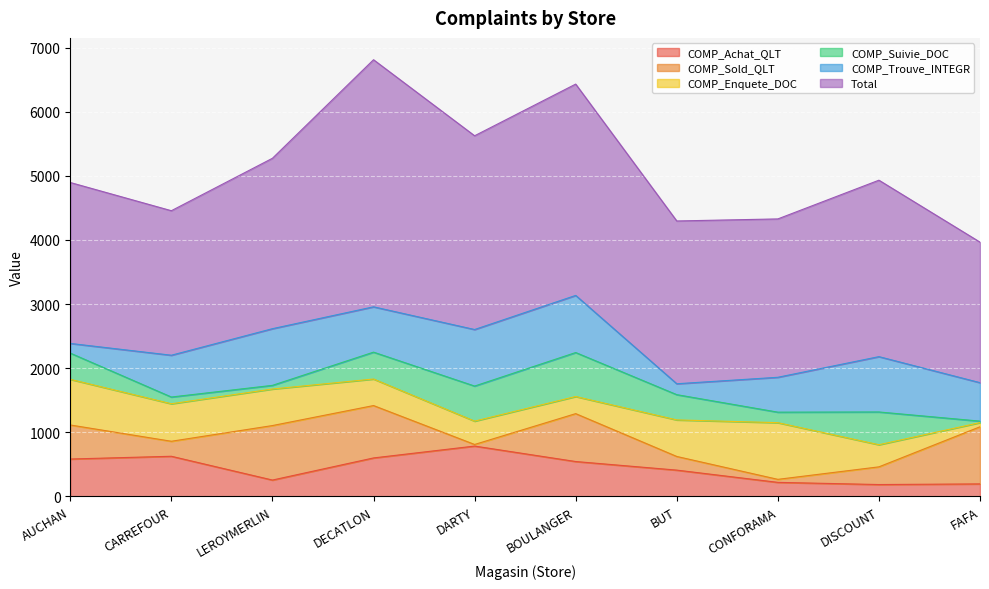

At which category does COMP_Trouve_INTEGR reach its first local peak?

LEROYMERLIN